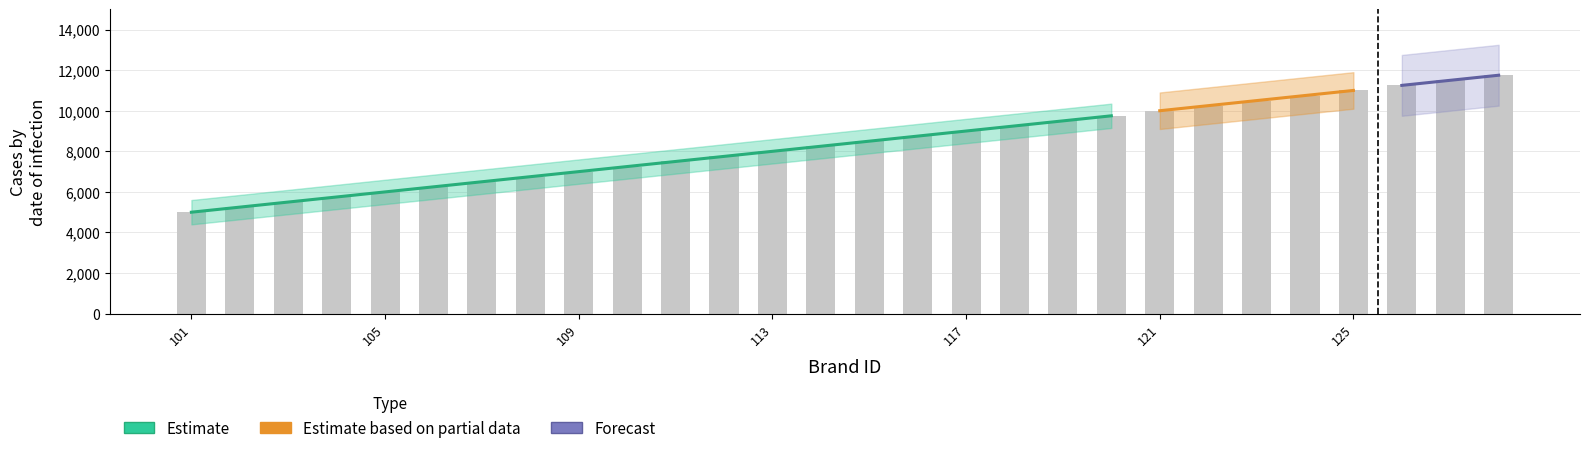

Rank the categories by value from lowest to highest.

101, 102, 103, 104, 105, 106, 107, 108, 109, 110, 111, 112, 113, 114, 115, 116, 117, 118, 119, 120, 121, 122, 123, 124, 125, 126, 127, 128